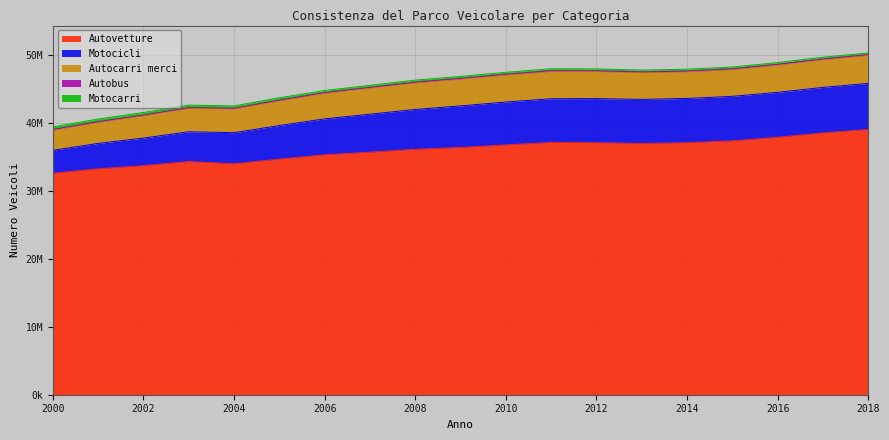

The Motocicli series shows 13863862 at 2009. True or false?

False